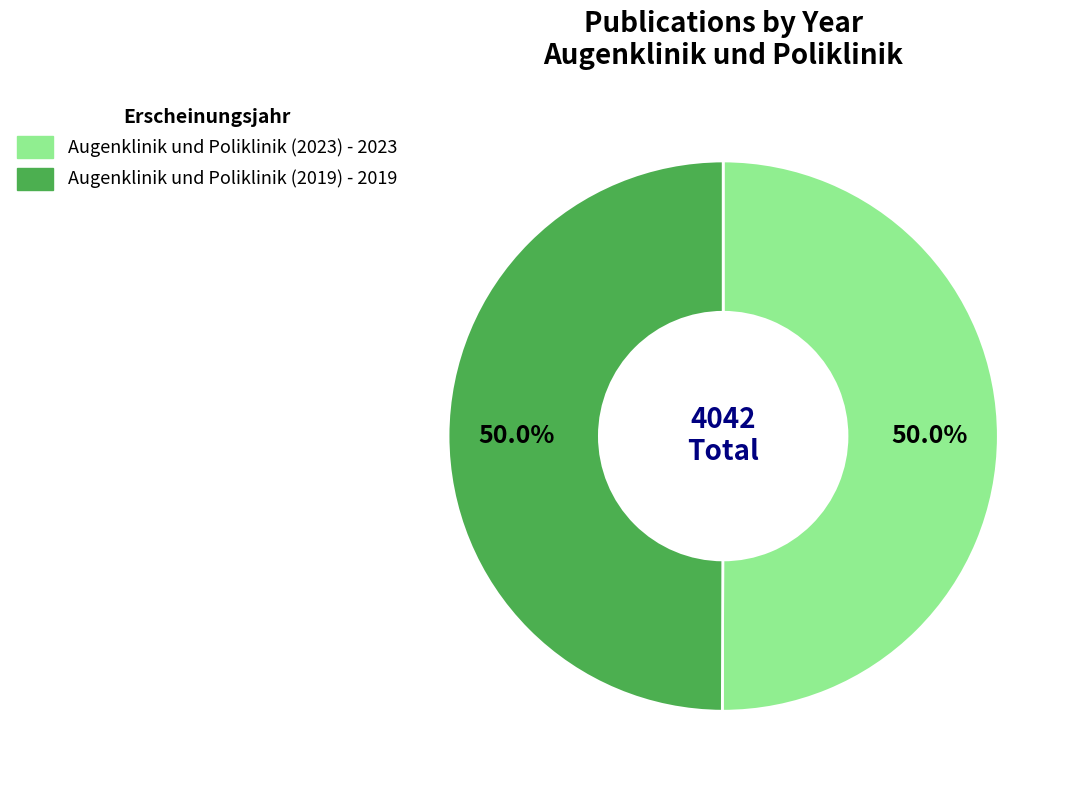

What is the ratio of the value at Augenklinik und Poliklinik (2019) to the value at Augenklinik und Poliklinik (2023)?

1.0